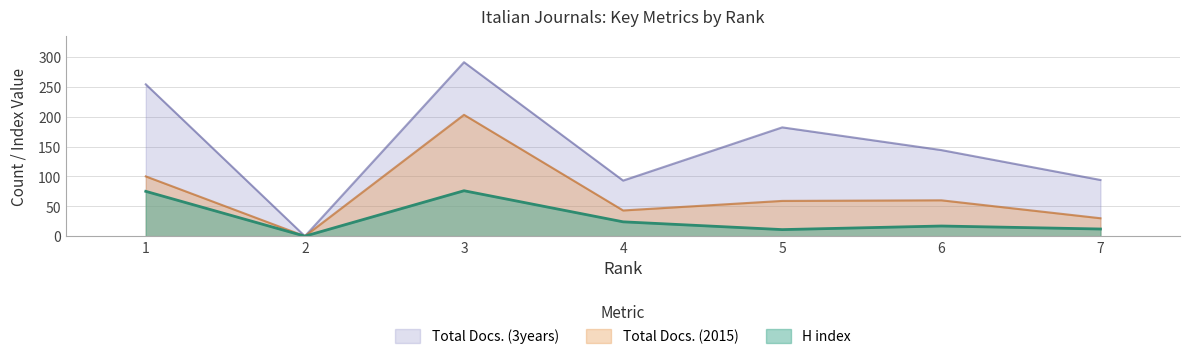

Count the number of data series in this chart.

3